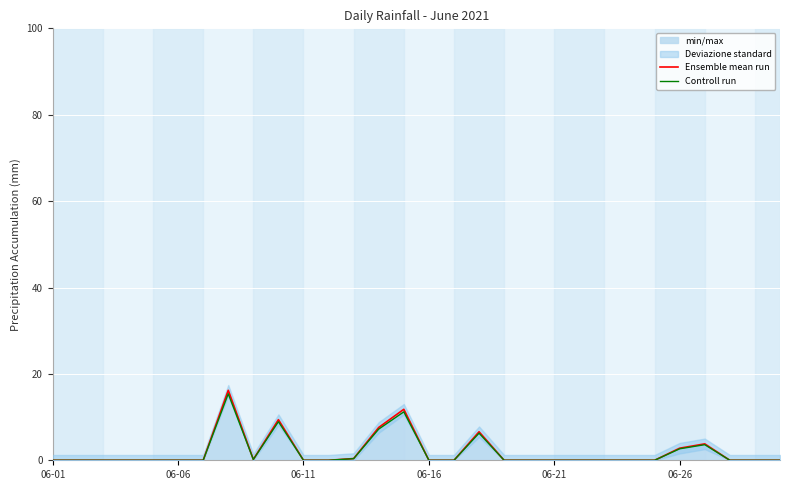

Where is Ensemble mean run nearest to the value 8?

13